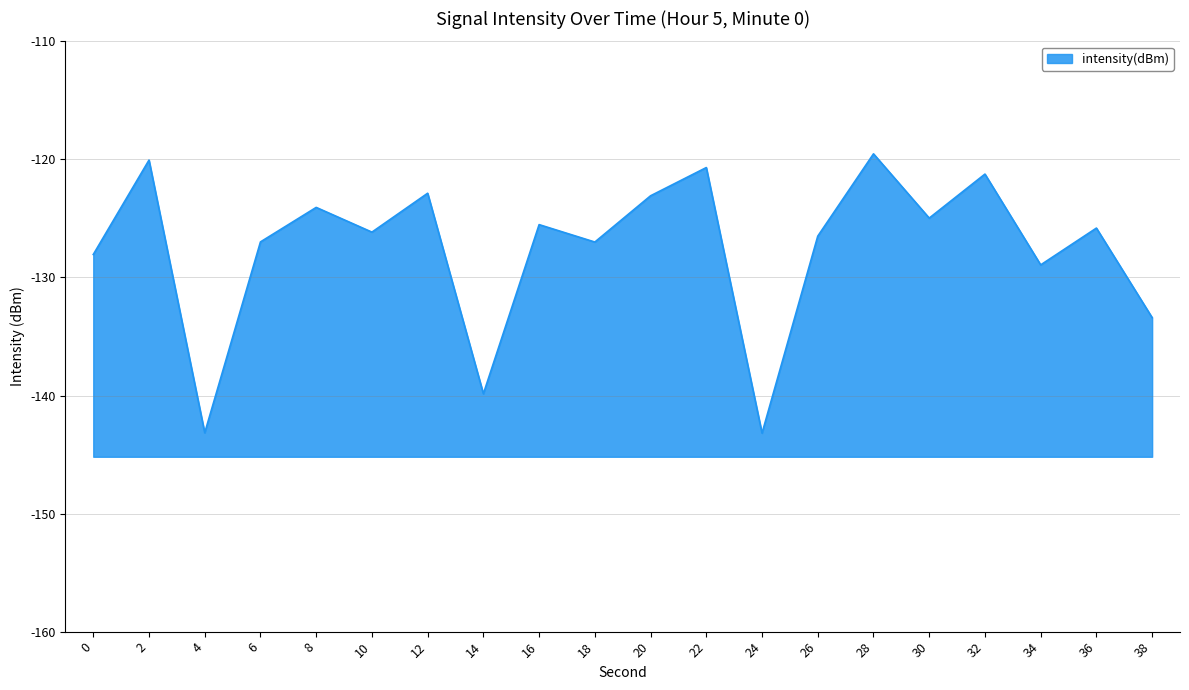

Does the chart have visible grid lines?

Yes